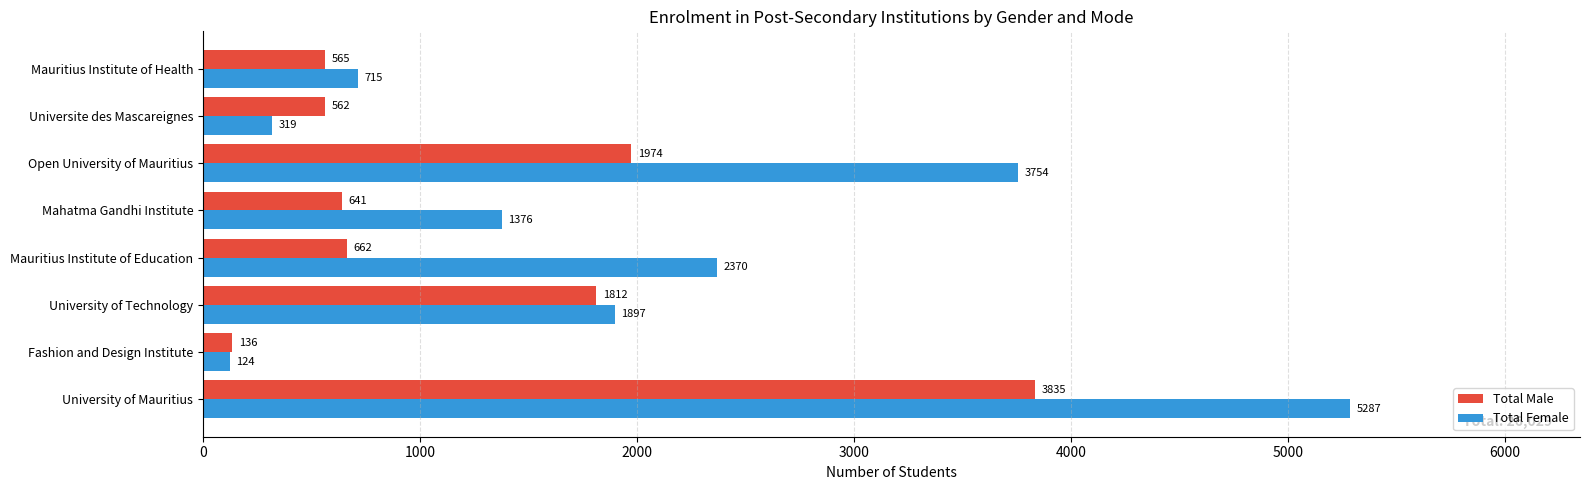

List the series in order of their peak value, highest first.

Total Female, Total Male